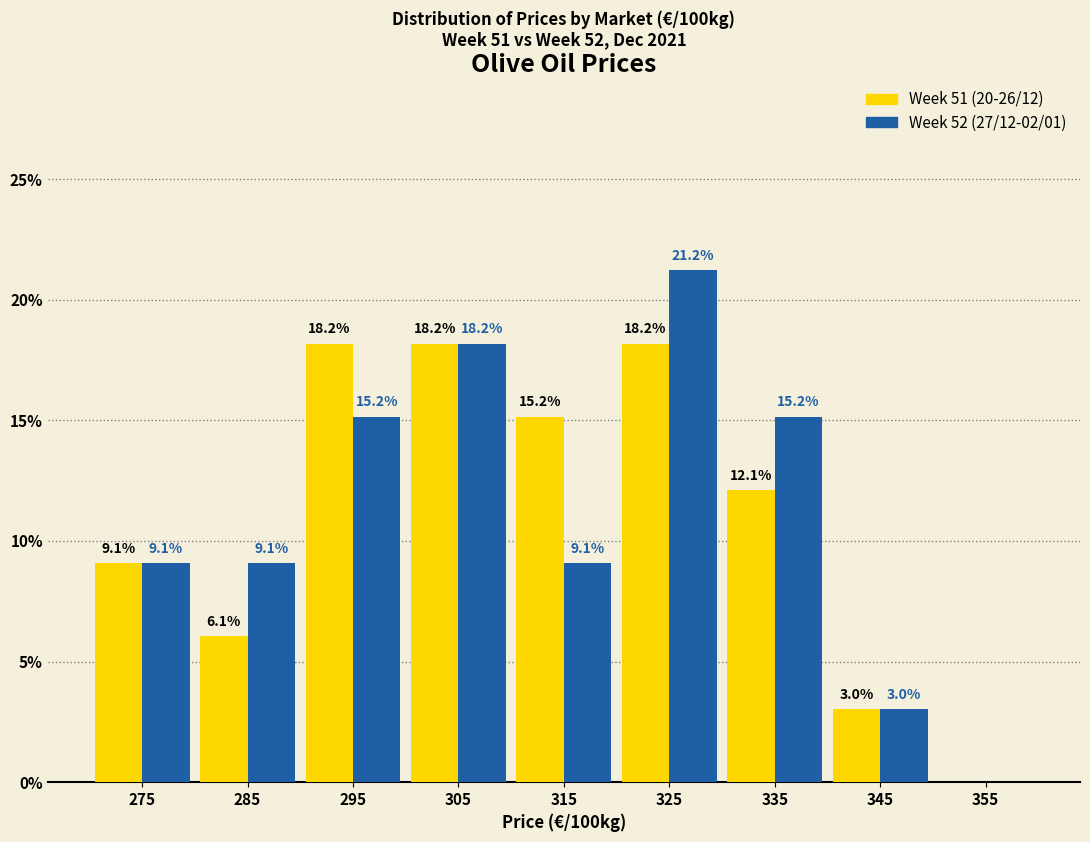

In the Week 52 (27/12-02/01) series, which range on the x-axis has the tallest bar?

320 to 330